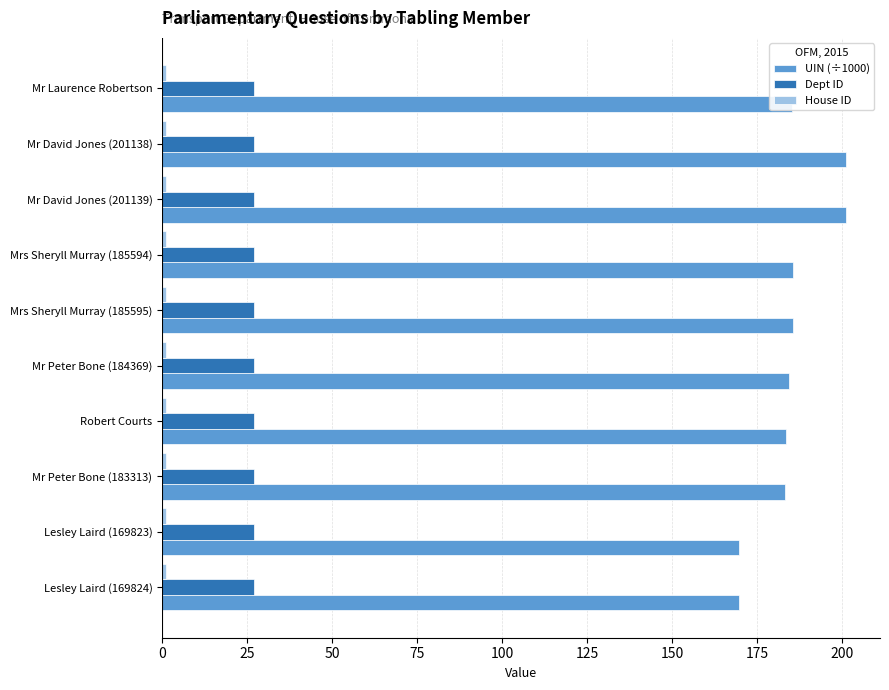

Which series has the widest spread of values?

UIN (÷1000)